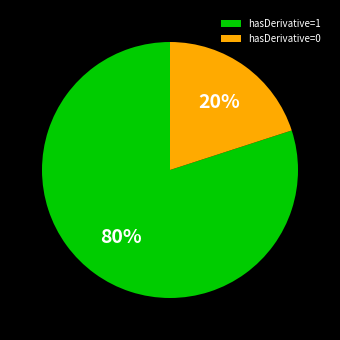

Is there any slice that represents more than half of the pie?

Yes